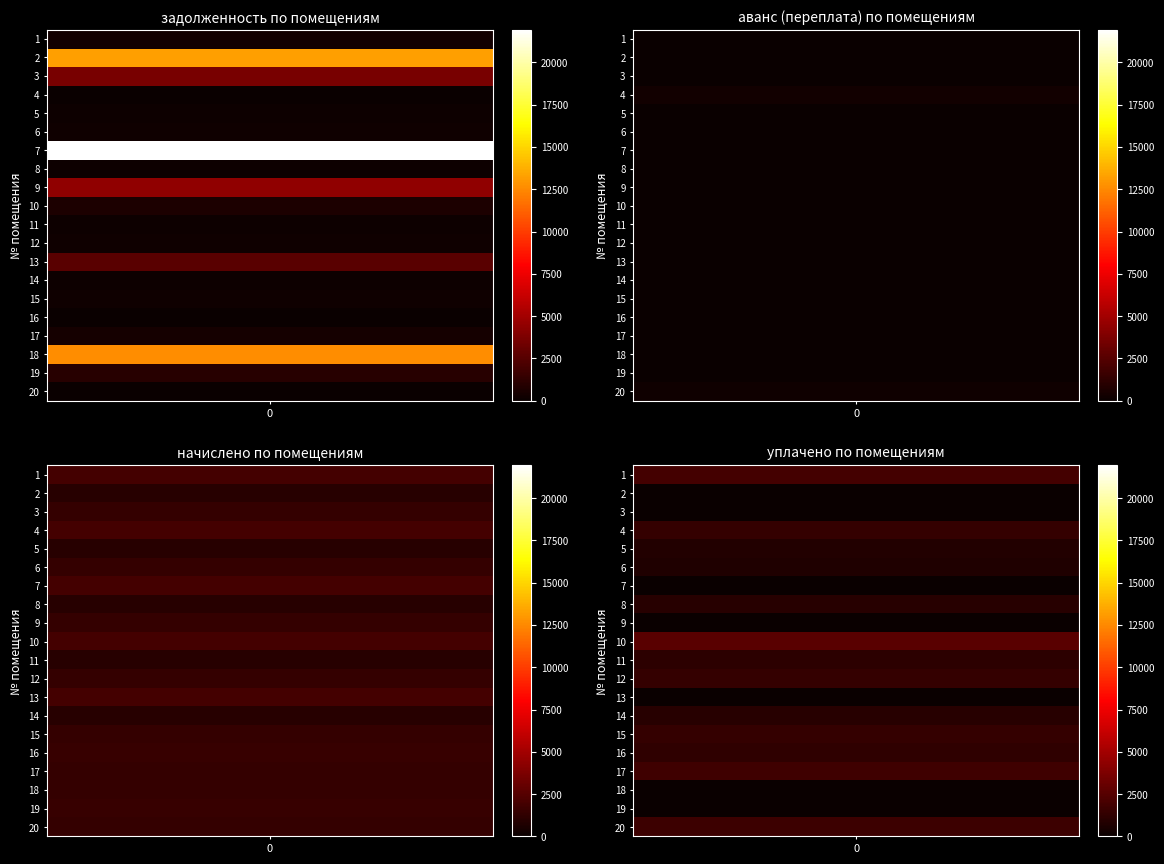

The 3 series shows 1965.2 at 7. True or false?

True